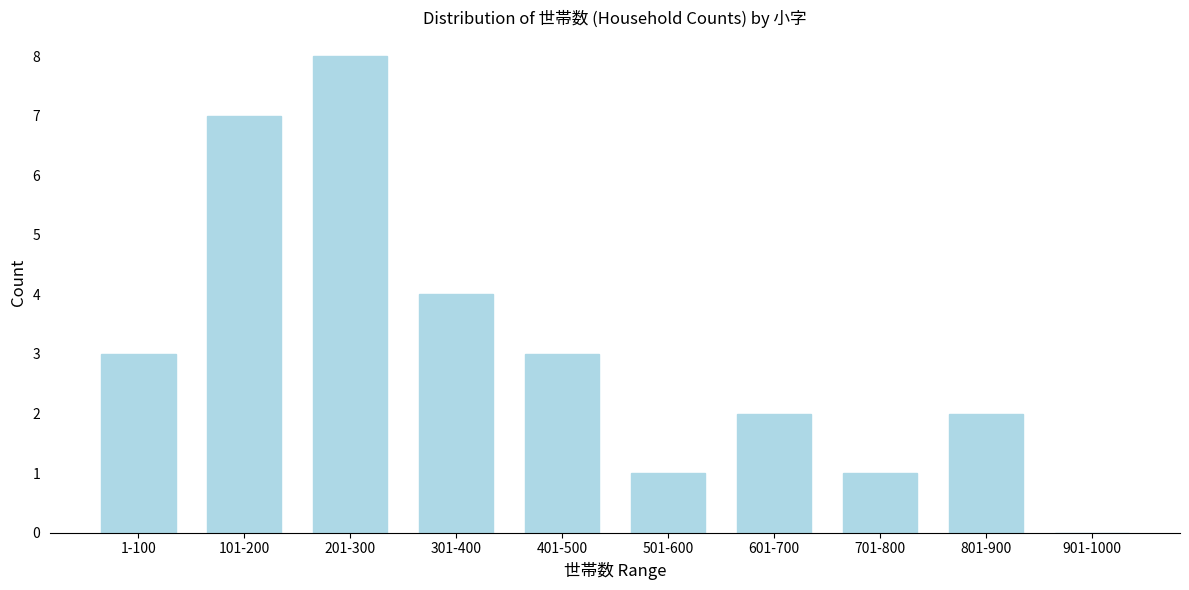

Reading right to left, list all the values displayed in this chart.

901-1000=0	801-900=2	701-800=1	601-700=2	501-600=1	401-500=3	301-400=4	201-300=8	101-200=7	1-100=3